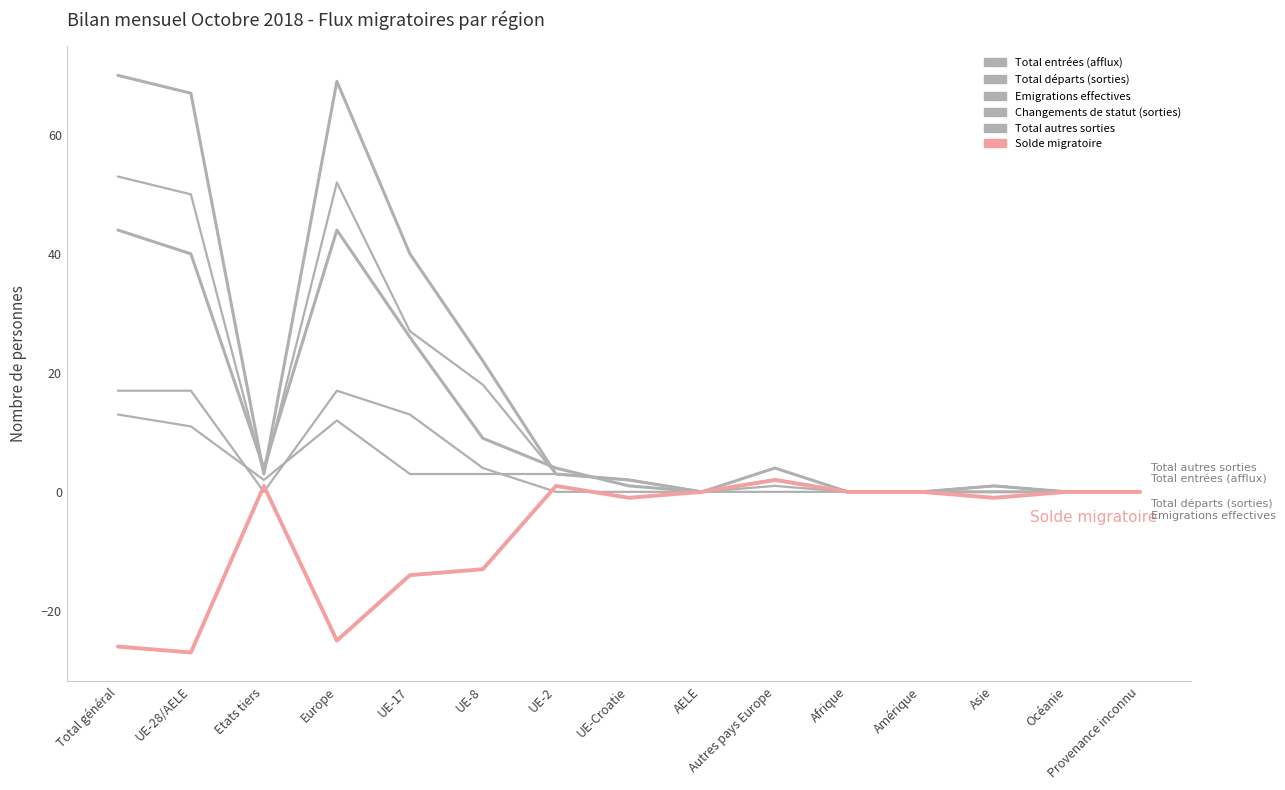

What is the total value across all series at Etats tiers?

13